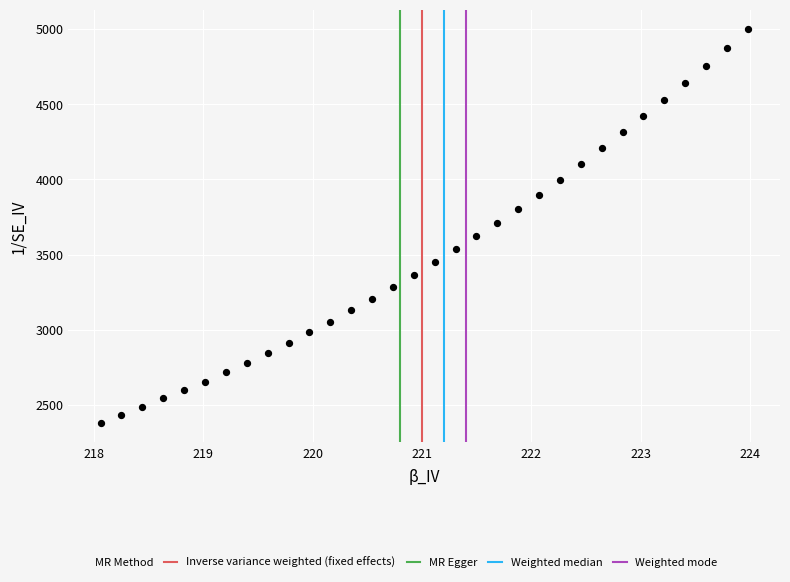

What is the range of Y values (max minus min)?

2616.0